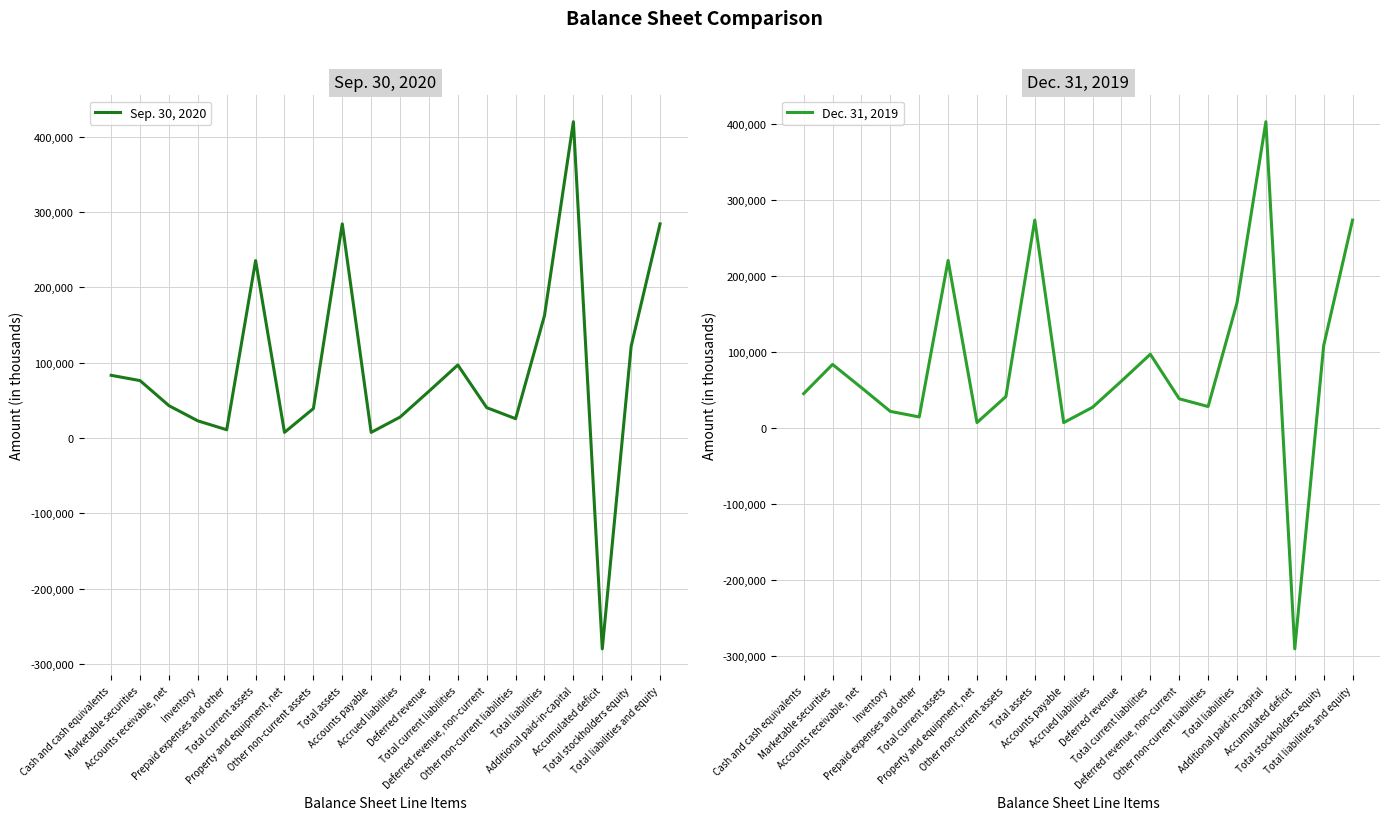

What are all the series names shown in the legend?

Sep. 30, 2020, Dec. 31, 2019